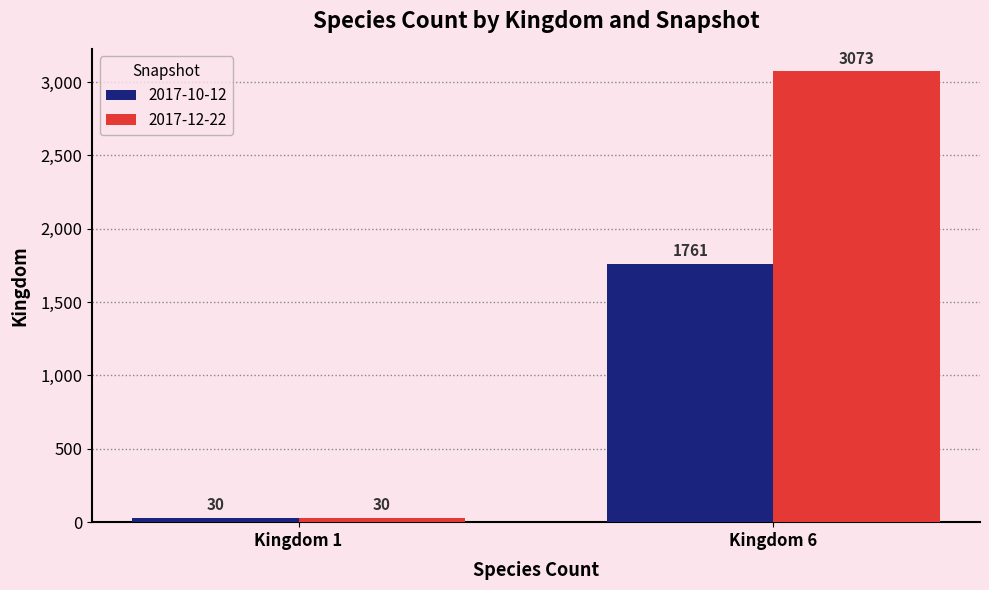

Rank the series at Kingdom 6 from lowest to highest value.

2017-10-12, 2017-12-22